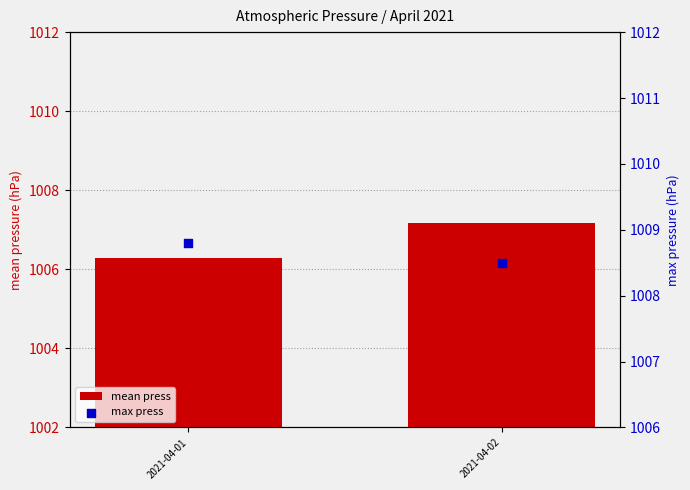

Which series contains the highest Y value?

max press